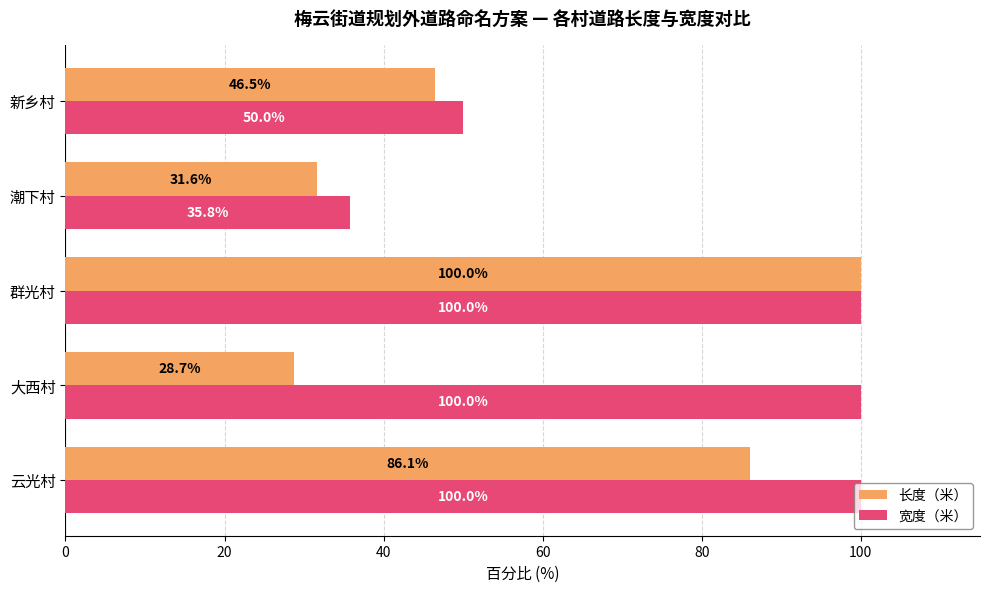

What is the difference between the maximum and second lowest values in the 长度（米） series?

68.4